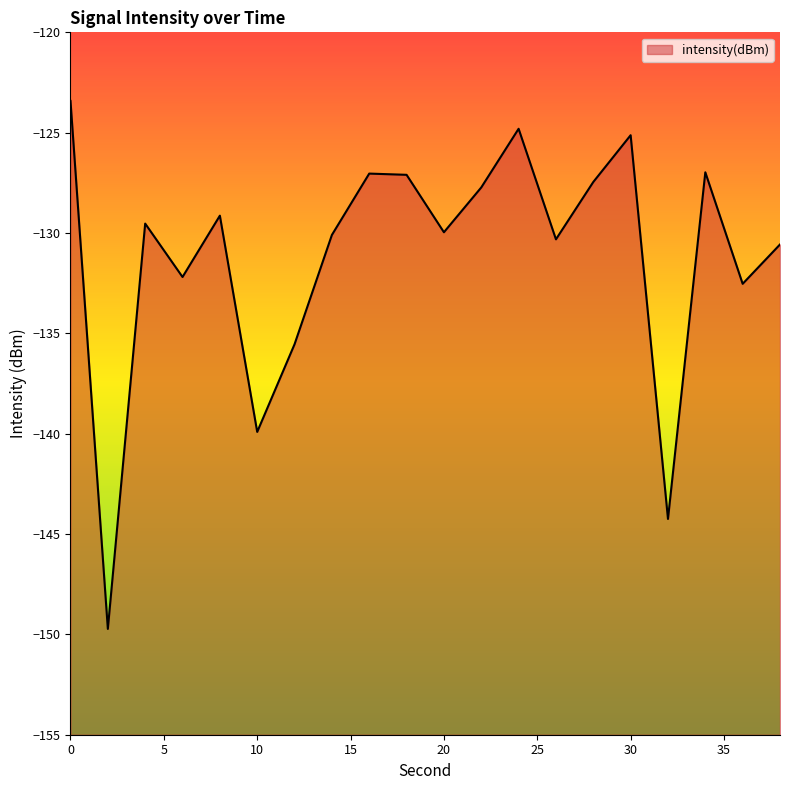

Reading left to right, extract all data points from this chart.

0=-123.4	2=-149.7	4=-129.5	6=-132.2	8=-129.1	10=-139.9	12=-135.5	14=-130.1	16=-127.0	18=-127.1	20=-130.0	22=-127.7	24=-124.8	26=-130.3	28=-127.5	30=-125.1	32=-144.2	34=-127.0	36=-132.5	38=-130.6